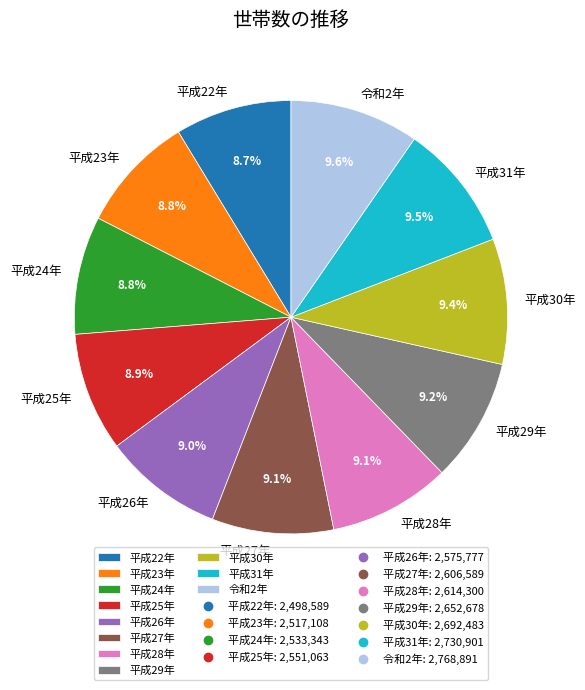

What is the ratio of the value at 令和2年 to the value at 平成30年?

1.0